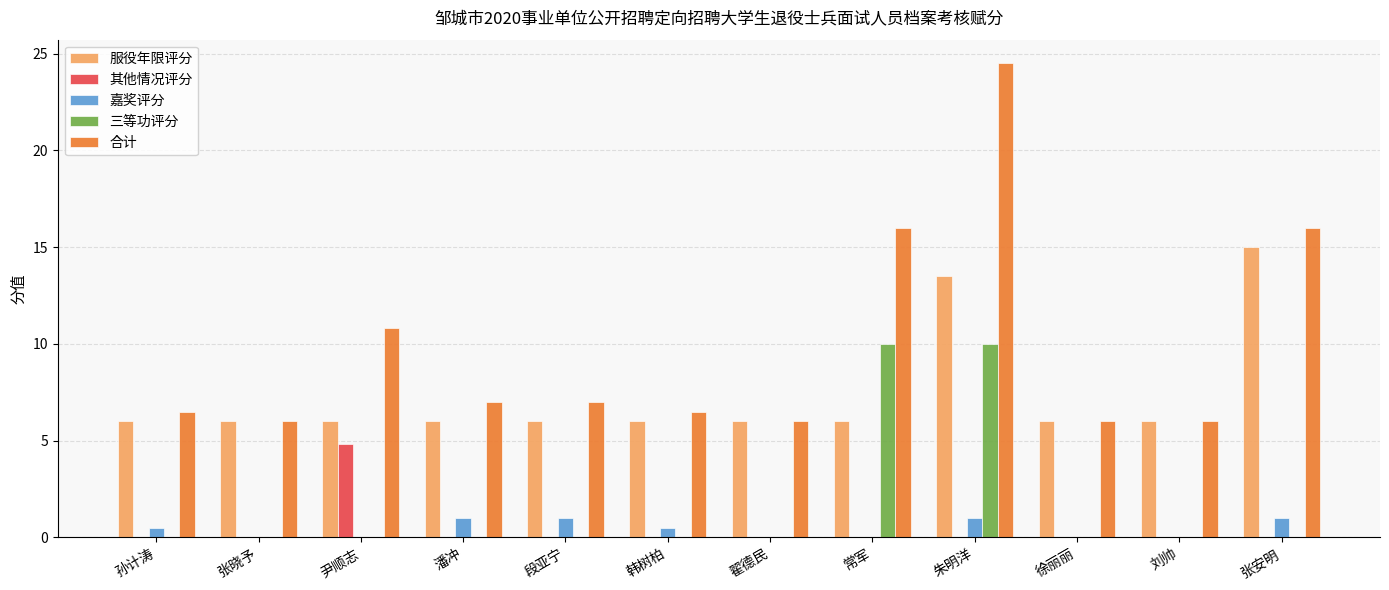

Does the chart contain stacked bars?

No